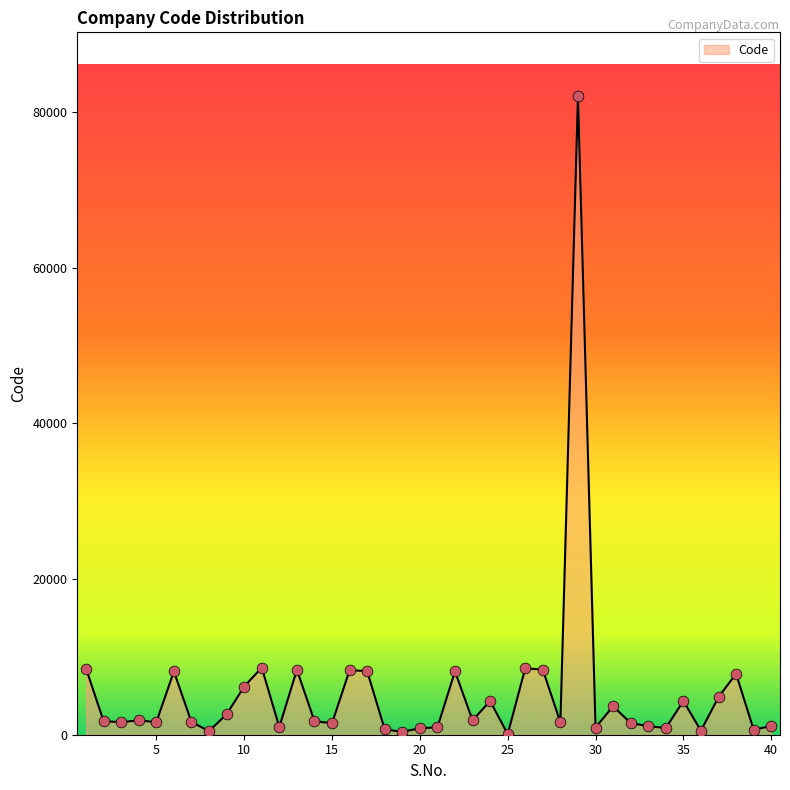

What is the difference between the maximum and minimum values?

81943